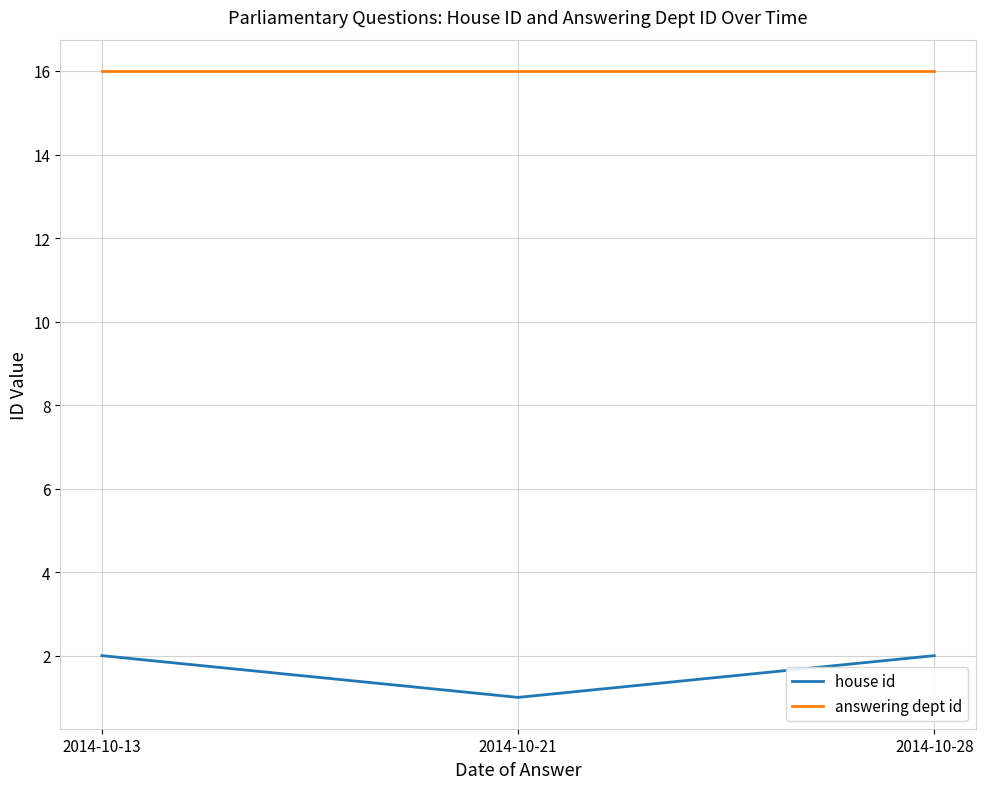

True or false: answering dept id has a value of 16 at 2014-10-21.

True